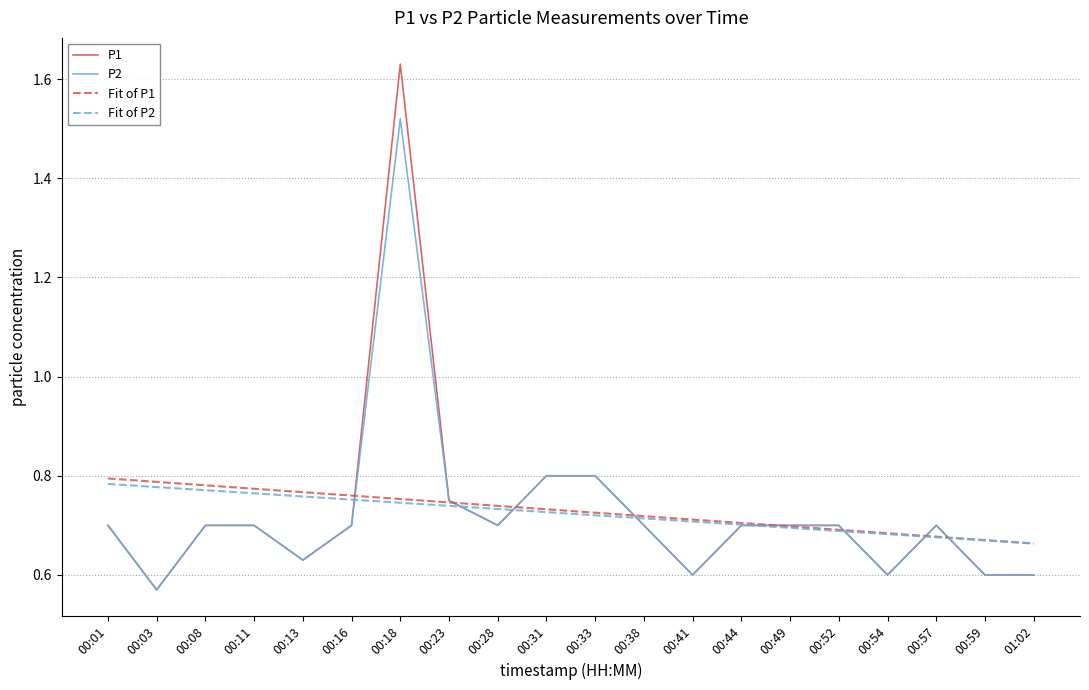

How many intersections are there between Fit of P2 and P1?

8